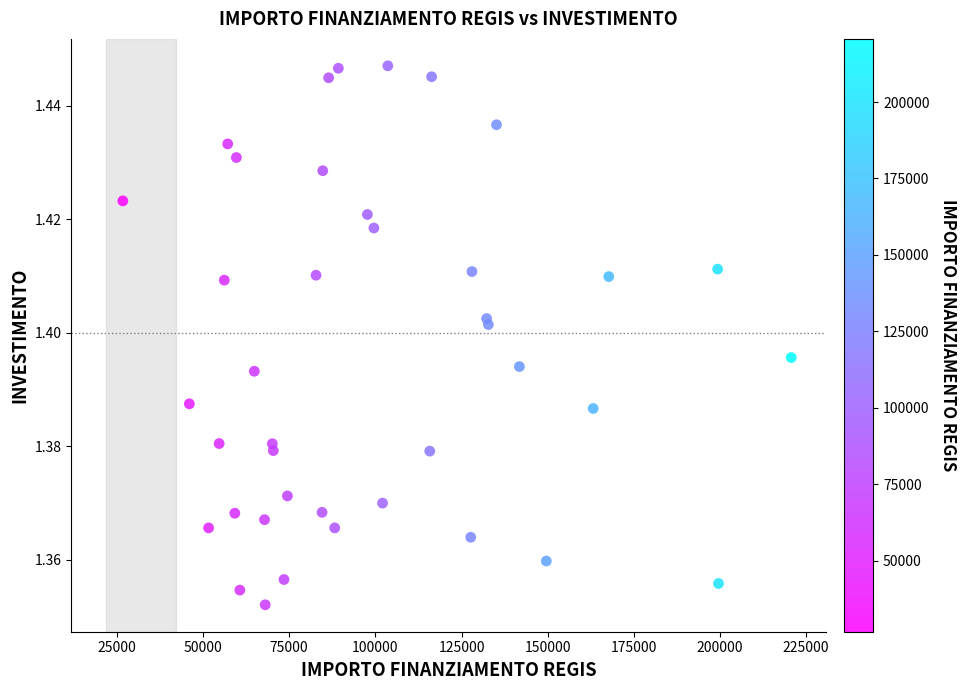

What is the range of X values (max minus min)?

193933.1